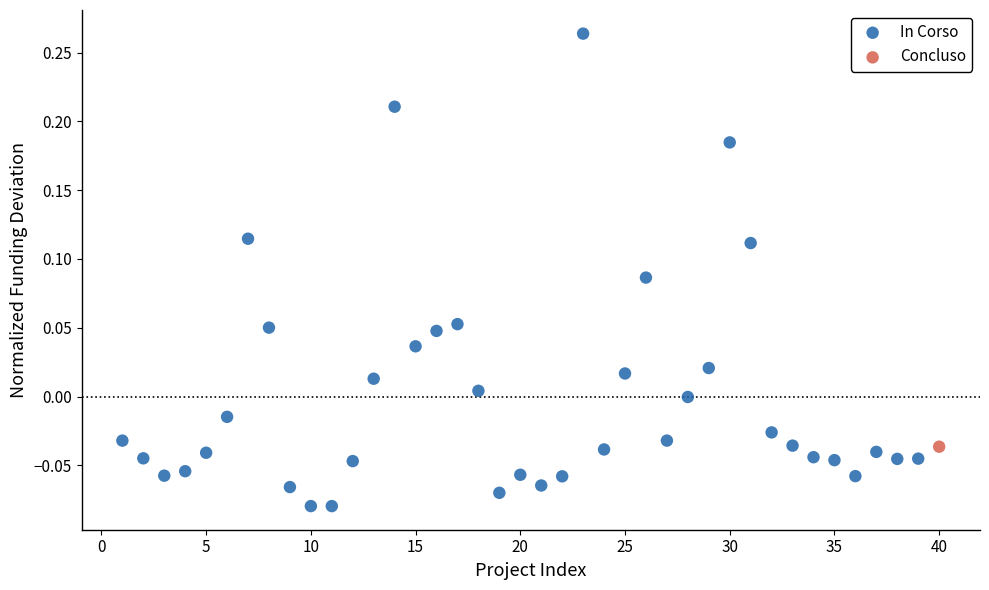

What are all the series names shown in the legend?

In Corso, Concluso